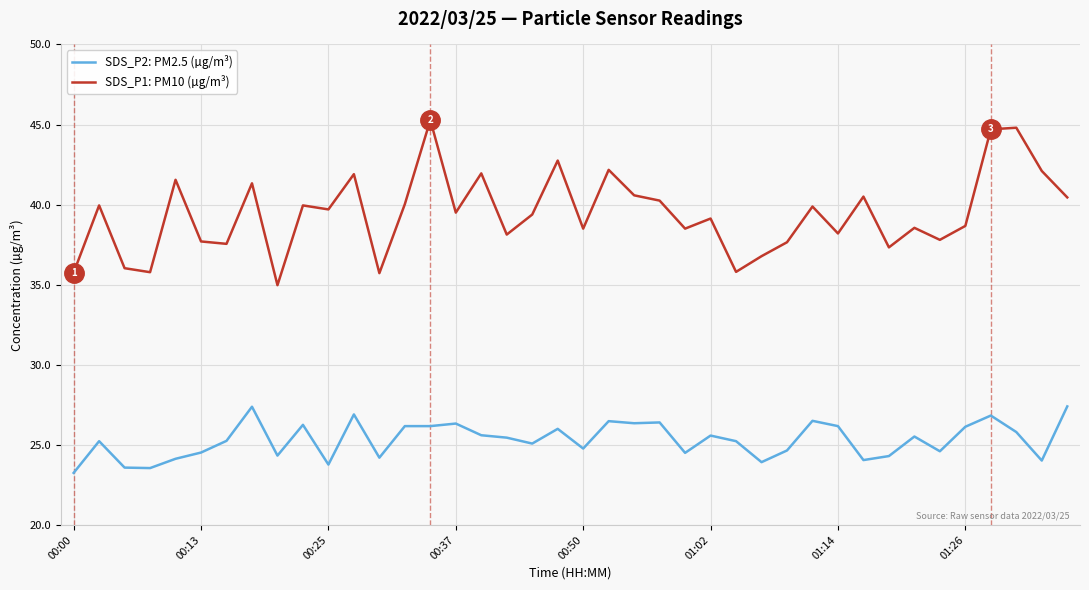

Which series has the largest range (max minus min)?

SDS_P1: PM10 (µg/m³)